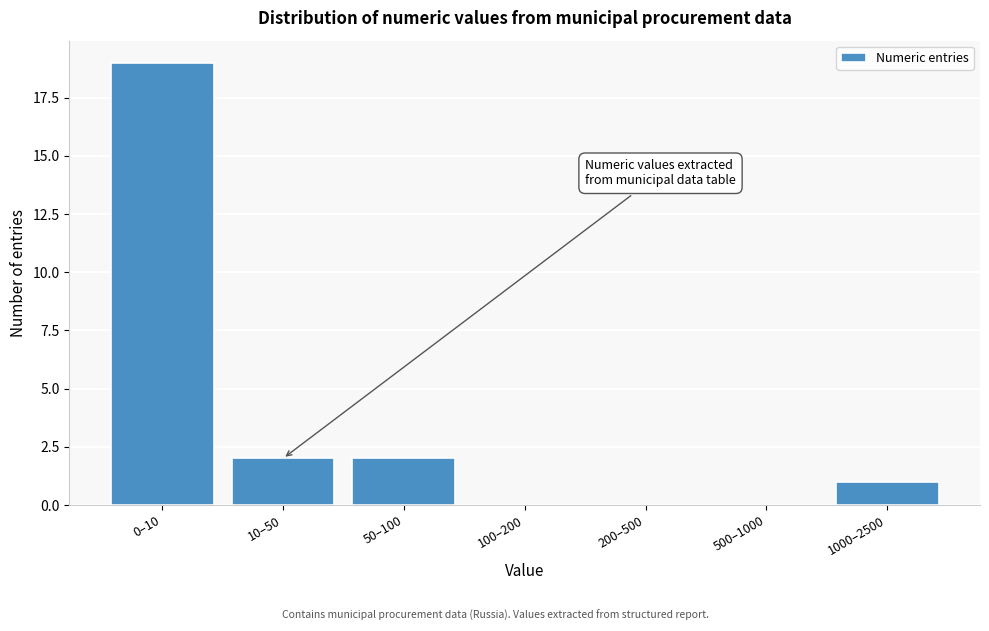

Reading left to right, extract all data points from this chart.

0–10=19	10–50=2	50–100=2	100–200=0	200–500=0	500–1000=0	1000–2500=1